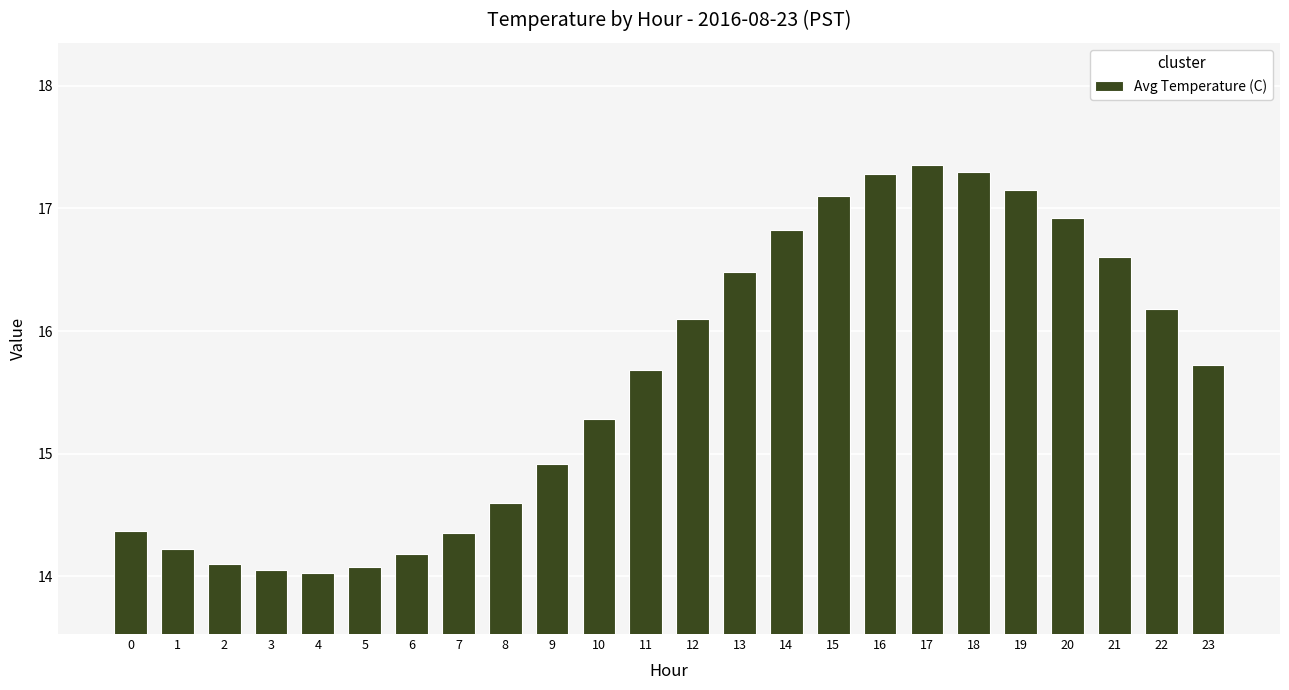

What is the value of the 23rd bar from the left?

16.2